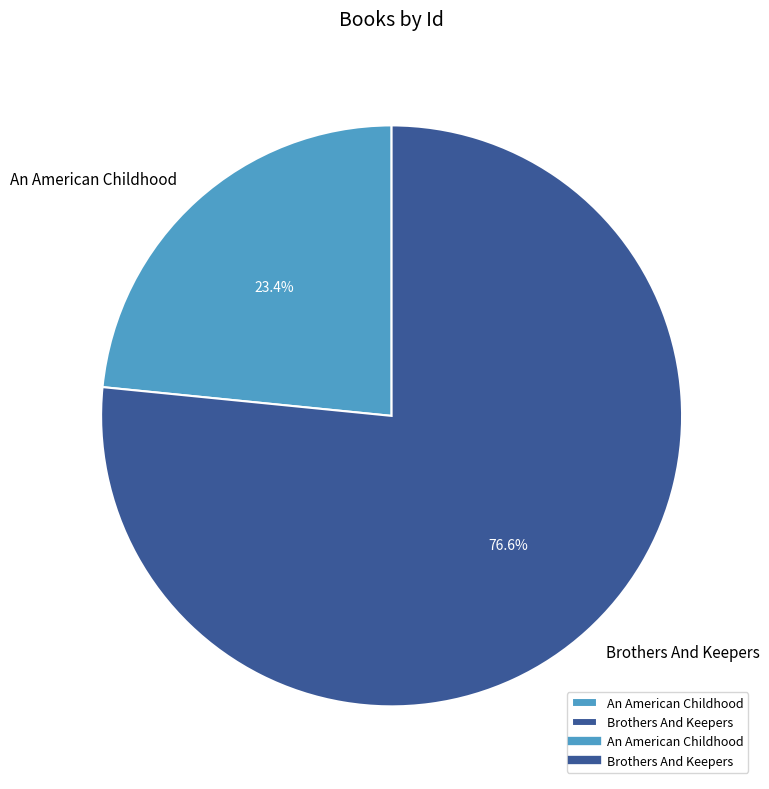

To the nearest percent, what is the average slice percentage?

50%